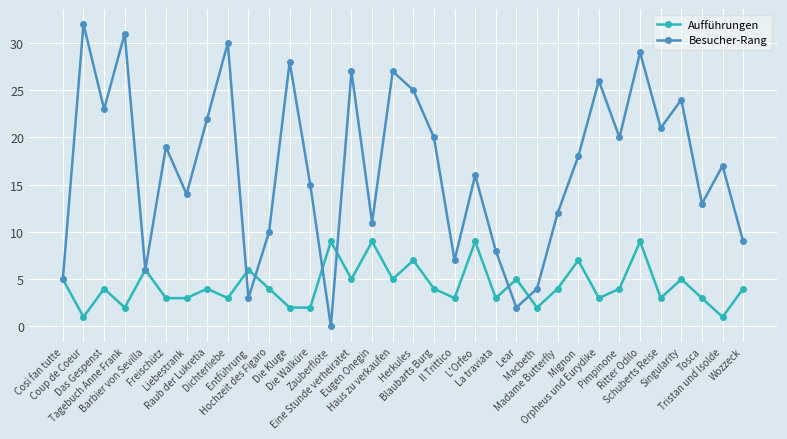

How many categories are shown in the chart?

34